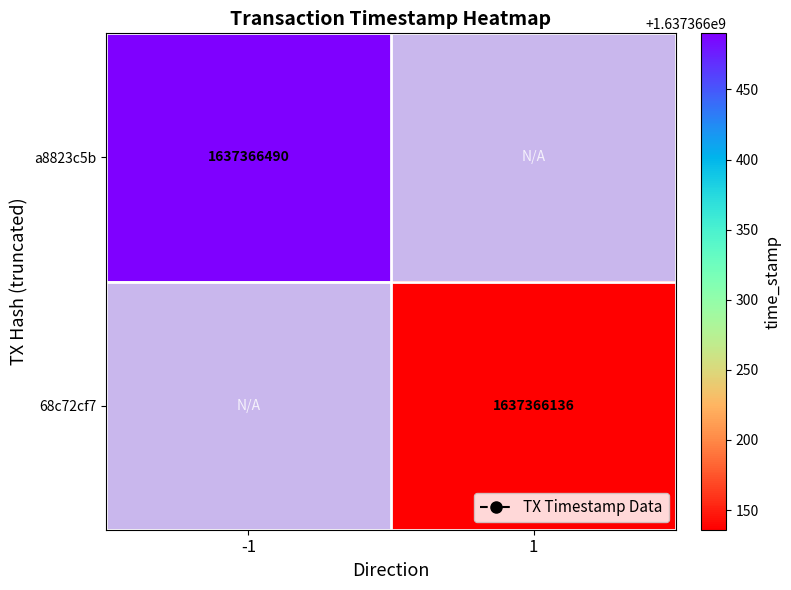

Reading left to right, list all the values displayed in this chart.

a8823c5b: direction=-1	time_stamp=1637366490
68c72cf7: direction=1	time_stamp=1637366136